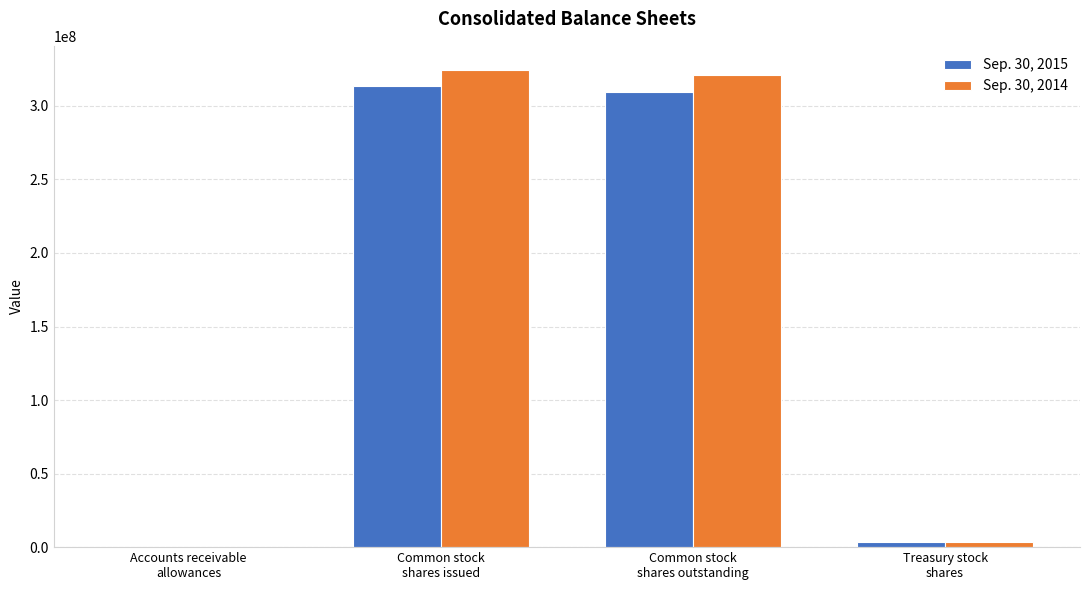

True or false: Sep. 30, 2015 has a value of 309781000 at Common stock
shares outstanding.

True